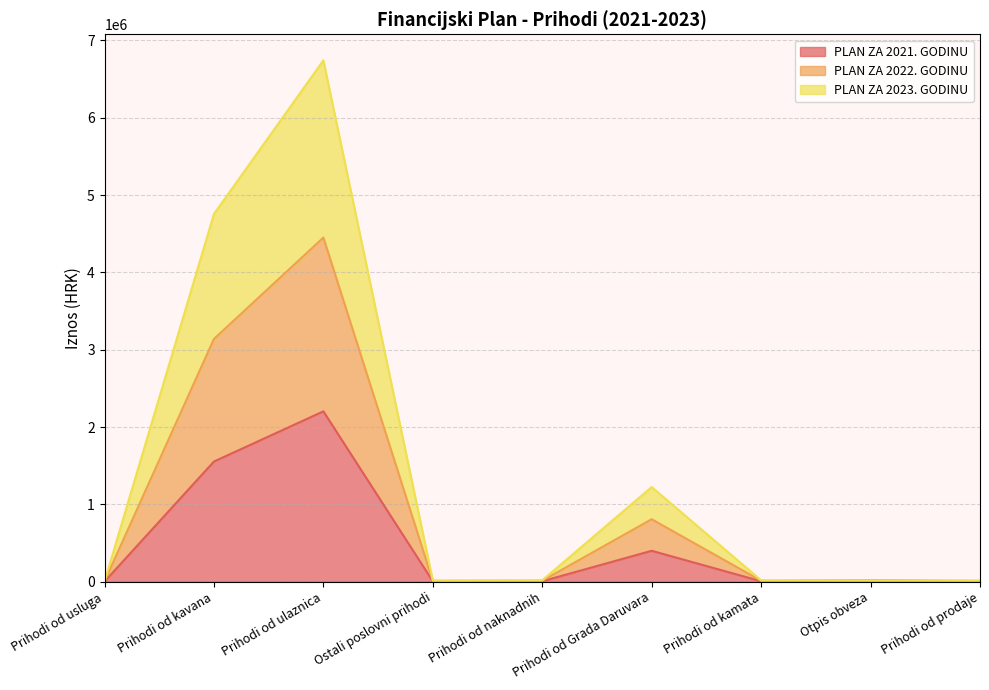

Which category has the highest value across all series?

Prihodi od ulaznica